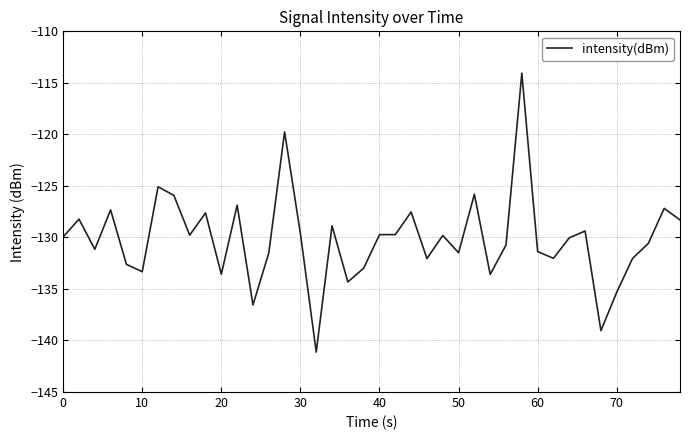

What is the greatest value displayed?

-114.1